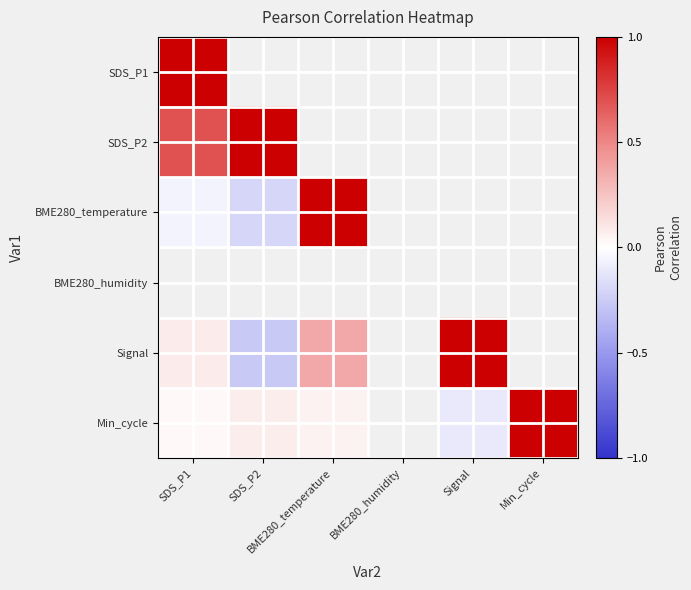

True or false: Signal has a value of 1.3 at Signal.

False